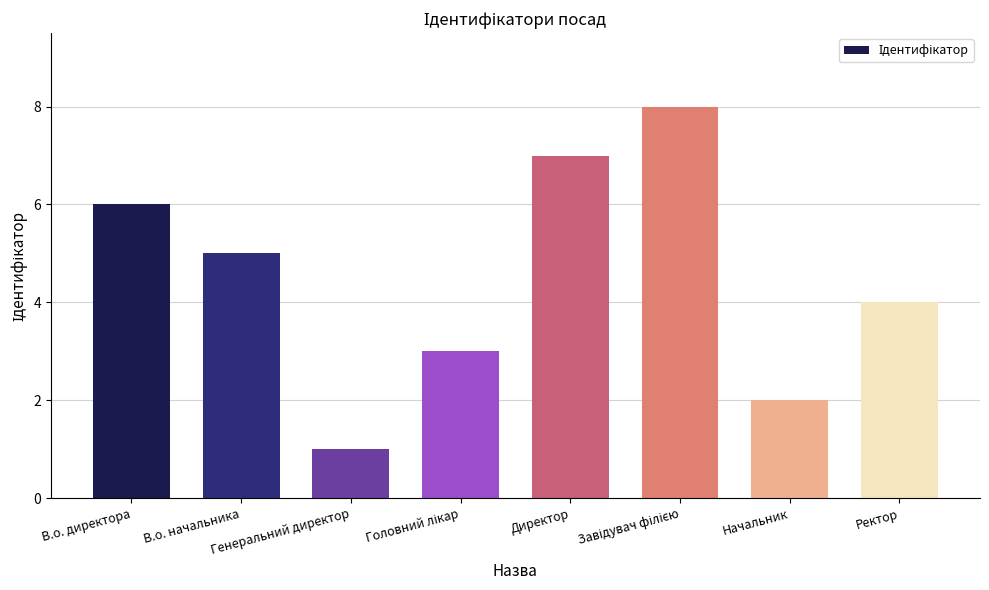

What is the label of the 2nd bar from the left?

В.о. начальника